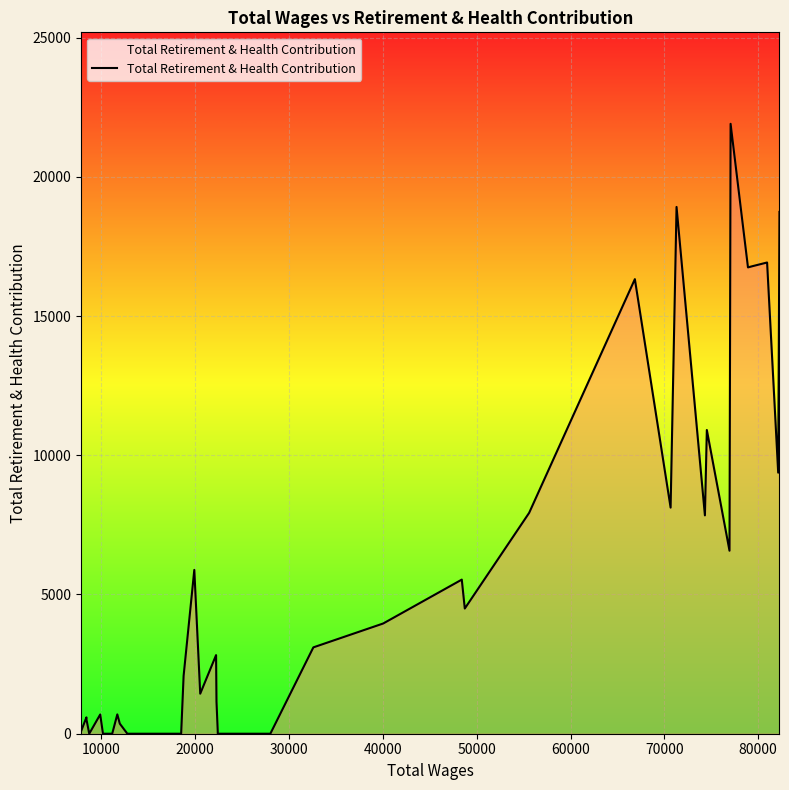

What is the difference between the maximum and minimum values?

21902